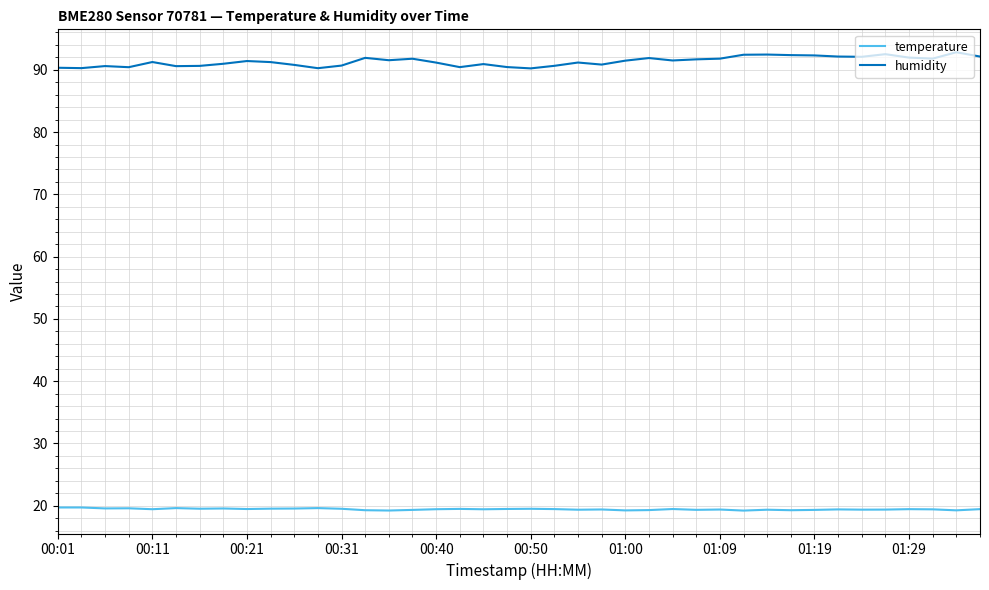

What is the sum of all humidity values?

3653.8